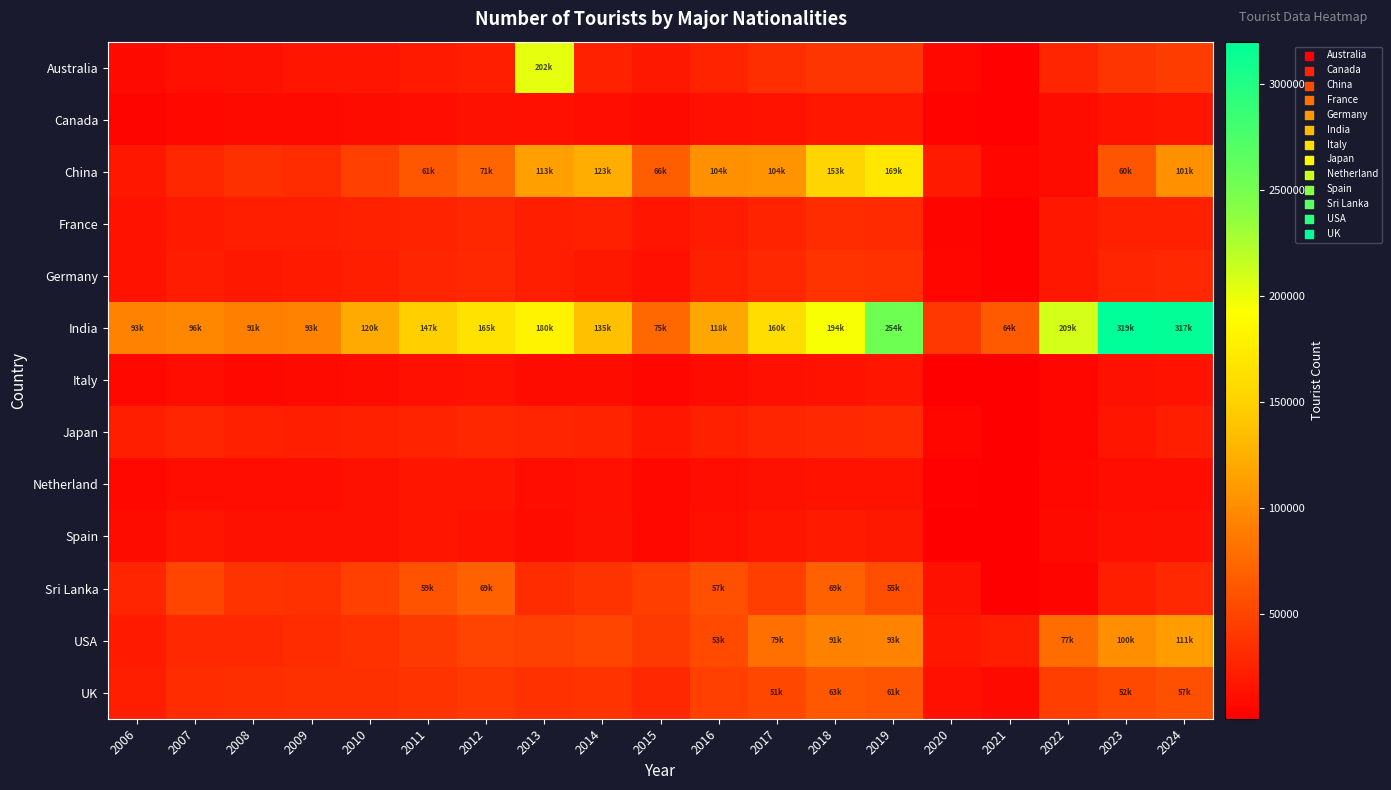

Which series has the largest total across all categories?

India